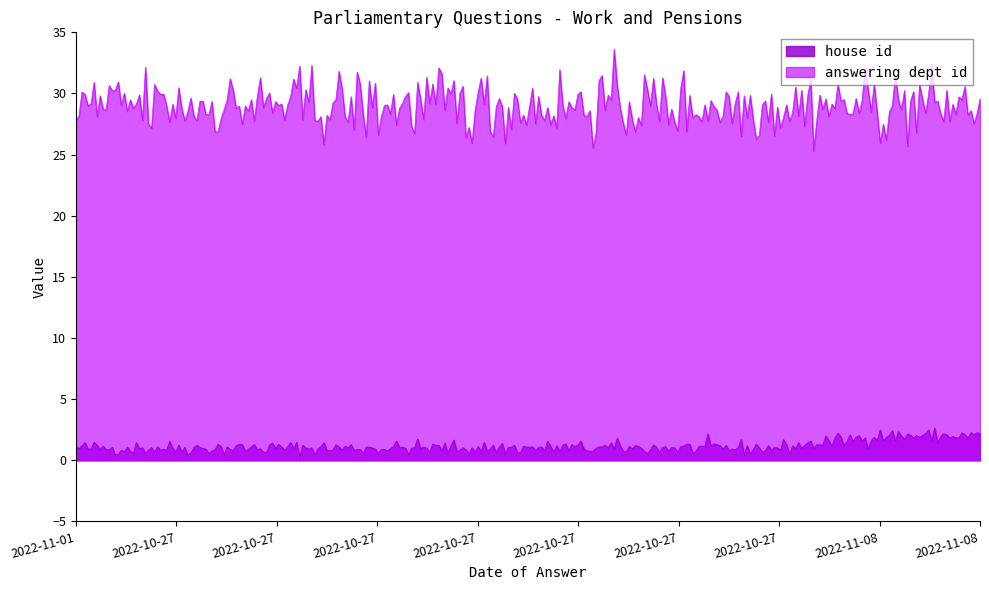

List the series in order of their overall mean, highest first.

answering dept id, house id